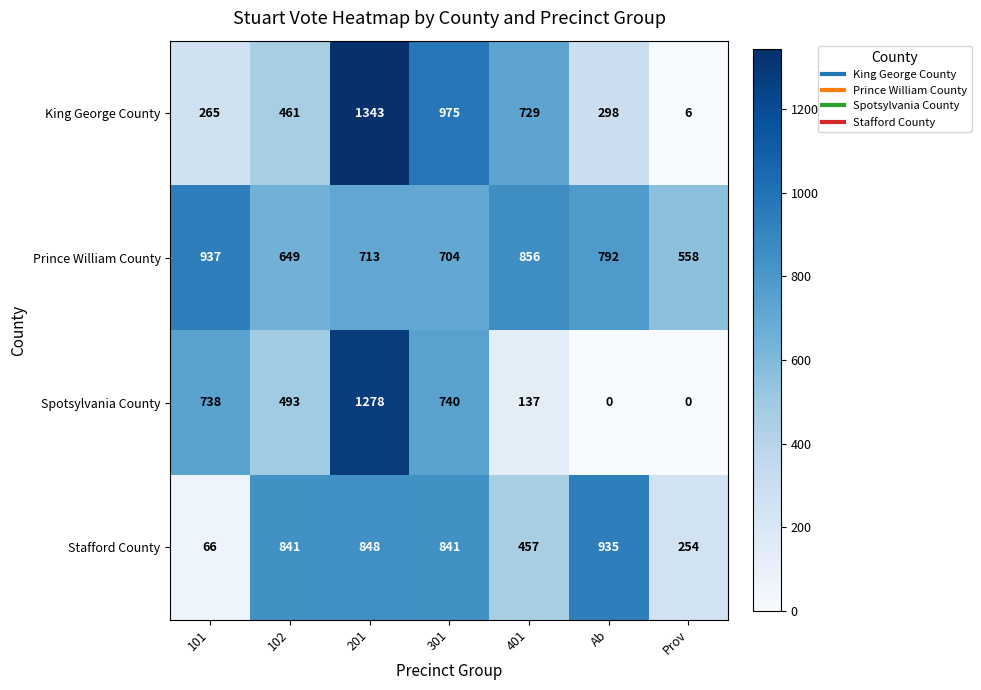

What is the difference between the maximum and minimum values in the Stafford County series?

869